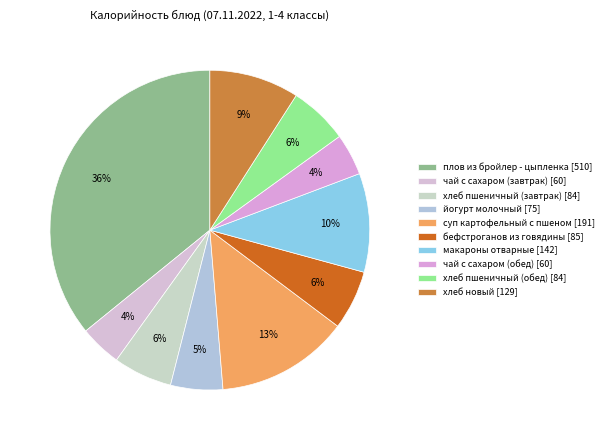

Does чай с сахаром (обед) account for over 50% of the chart?

No